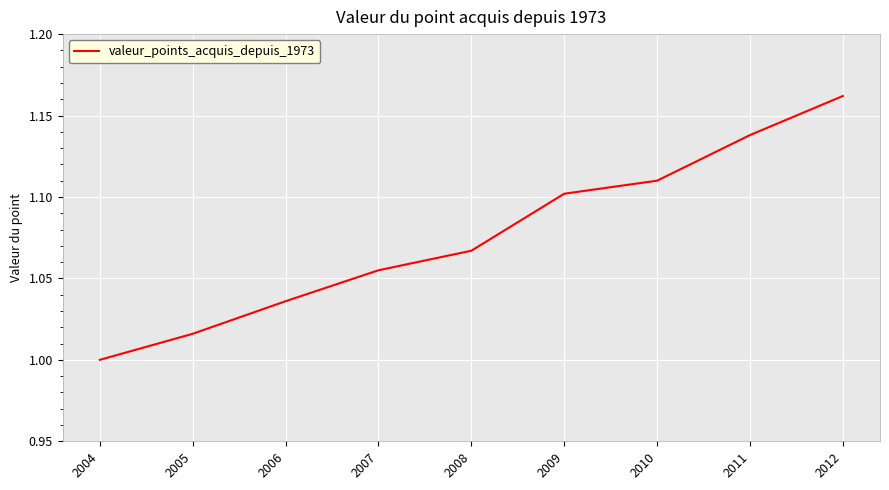

At which category does the chart reach its peak across all series?

2012